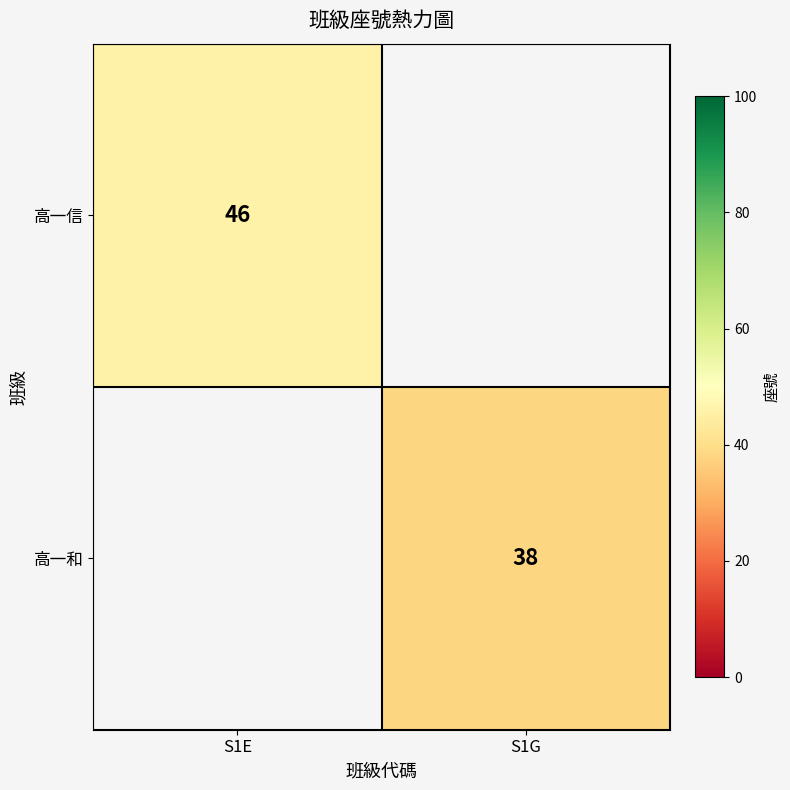

Which label corresponds to the smallest value in the chart?

S1G